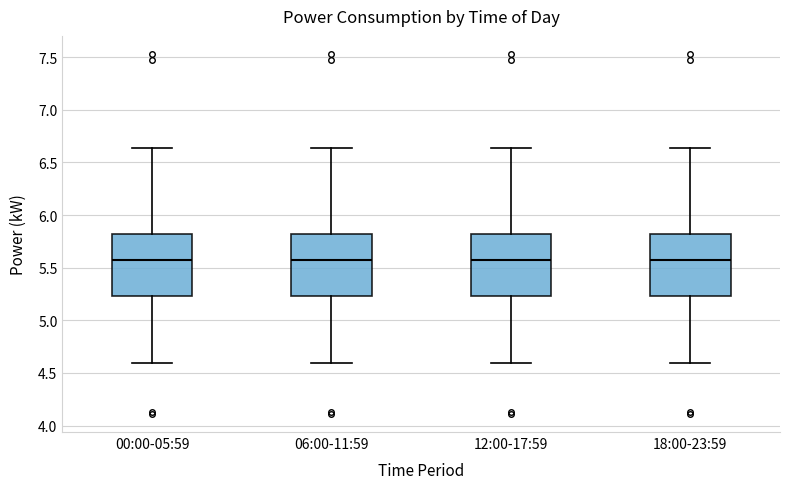

Reading left to right, read every box against the y-axis: the position of its median line, the range the box covers, and the ends of its whiskers. The values are not printed on the chart, so give them approximately, as read against the axis.

00:00-05:59: median 5.55, box 5.25 to 5.80, whiskers 4.60 to 6.65
06:00-11:59: median 5.55, box 5.25 to 5.80, whiskers 4.60 to 6.65
12:00-17:59: median 5.55, box 5.25 to 5.80, whiskers 4.60 to 6.65
18:00-23:59: median 5.55, box 5.25 to 5.80, whiskers 4.60 to 6.65